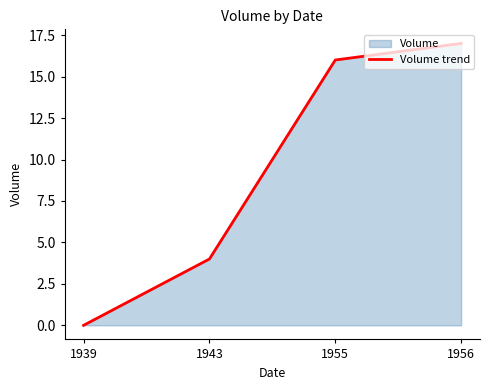

The value at 1943 is 4. True or false?

True